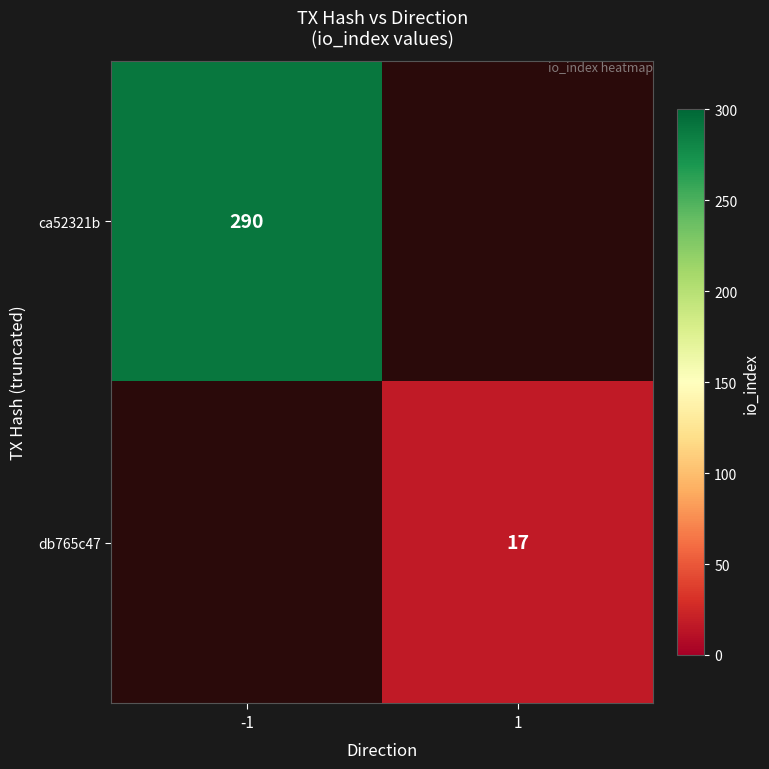

The db765c47 series shows 8 at 1. True or false?

False